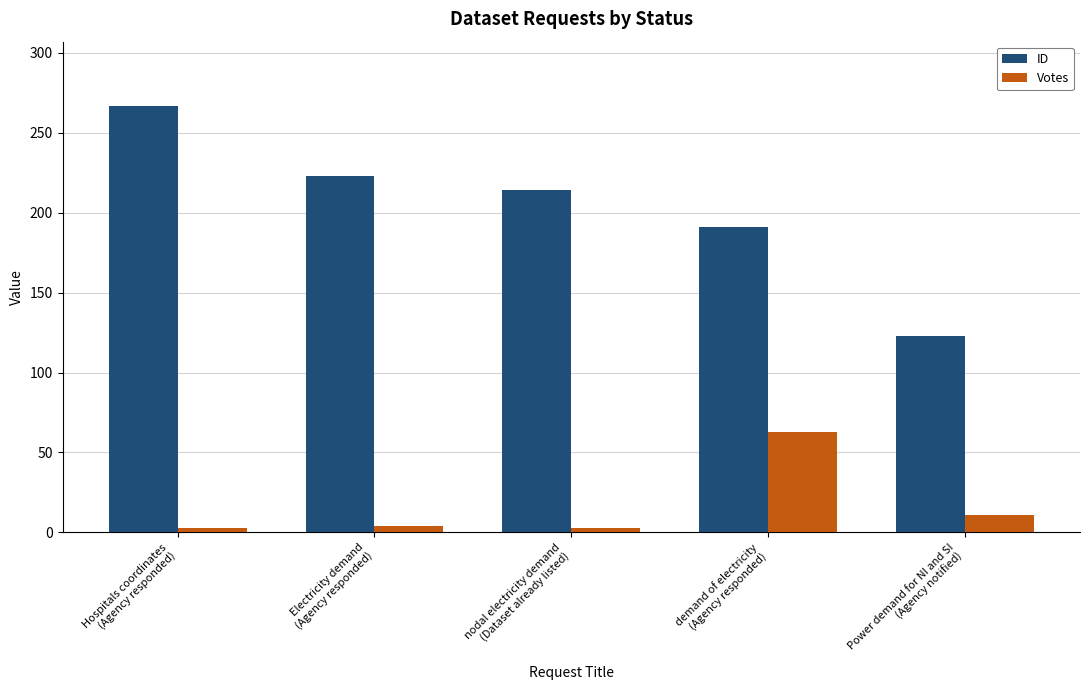

What is the difference between the second highest and minimum values in the Votes series?

8